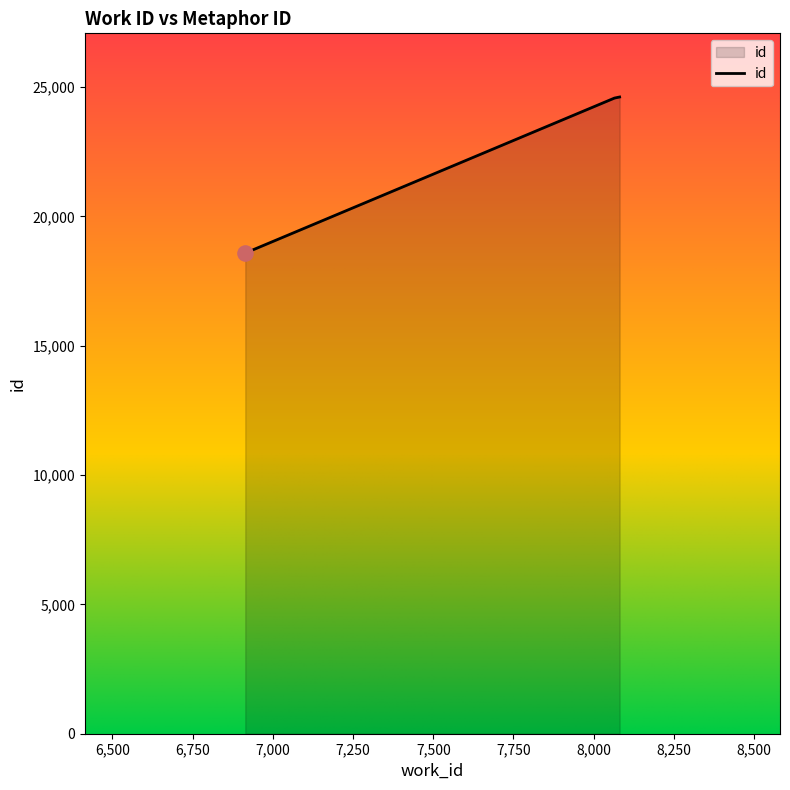

What is the greatest value displayed?

24612